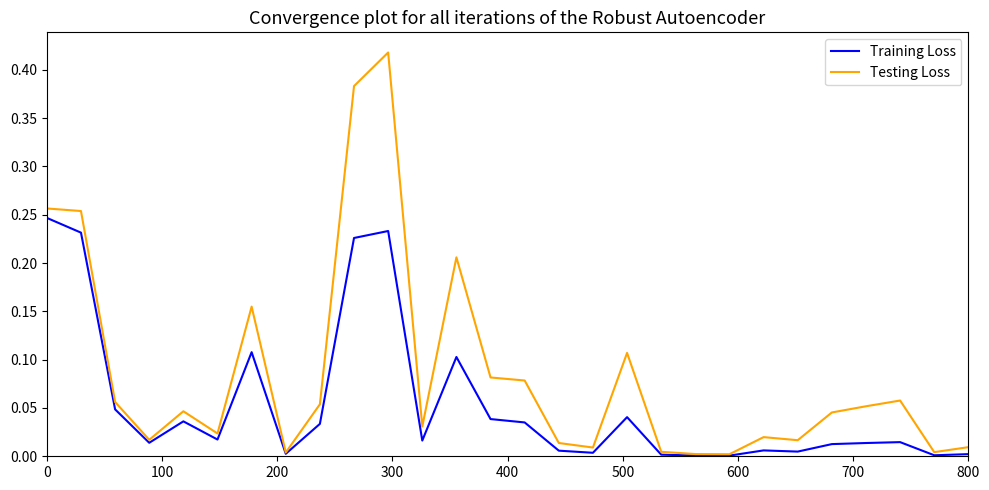

List the series in order of their peak value, highest first.

Testing Loss, Training Loss